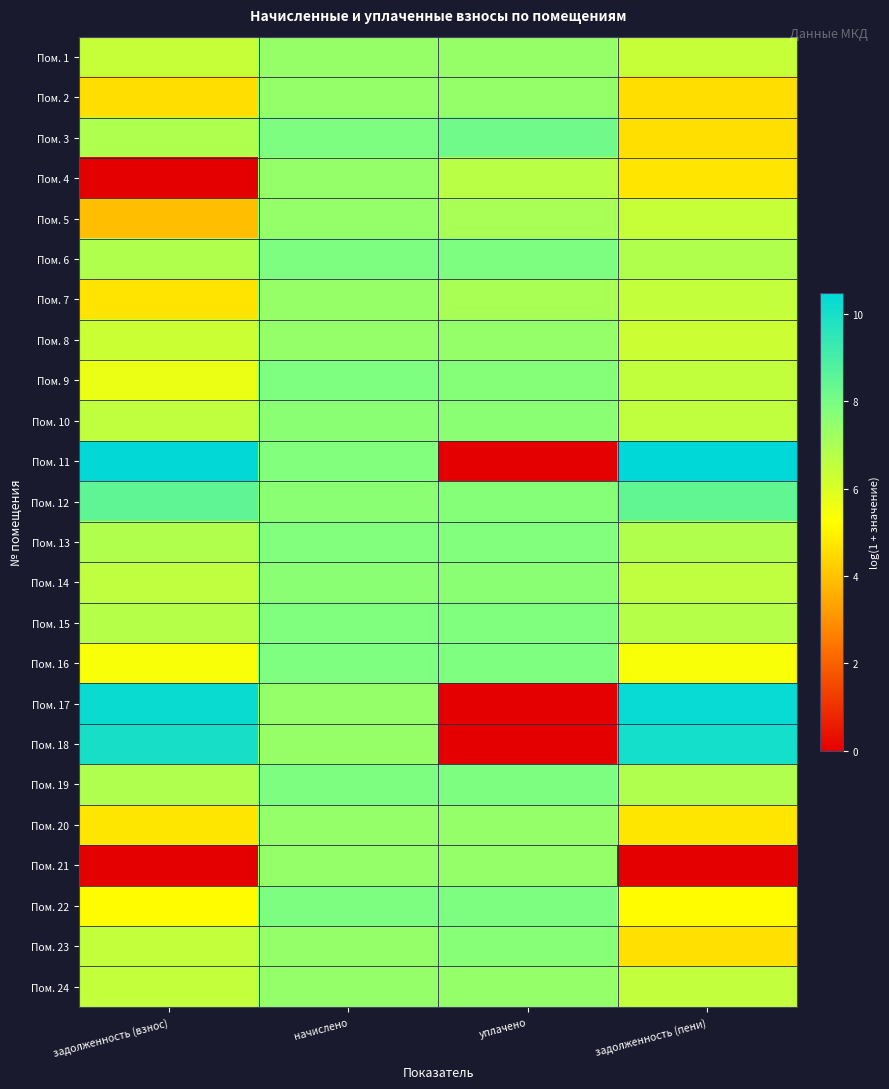

Reading left to right, list all the values displayed in this chart.

Пом. 1: задолженность (взнос)=6.4	начислено=7.4	уплачено=7.4	задолженность (пени)=6.4
Пом. 2: задолженность (взнос)=4.6	начислено=7.4	уплачено=7.4	задолженность (пени)=4.6
Пом. 3: задолженность (взнос)=6.9	начислено=7.9	уплачено=8.2	задолженность (пени)=4.6
Пом. 4: задолженность (взнос)=0.0	начислено=7.4	уплачено=6.7	задолженность (пени)=4.7
Пом. 5: задолженность (взнос)=3.9	начислено=7.4	уплачено=7.0	задолженность (пени)=6.4
Пом. 6: задолженность (взнос)=6.8	начислено=7.9	уплачено=7.9	задолженность (пени)=6.8
Пом. 7: задолженность (взнос)=4.7	начислено=7.4	уплачено=7.0	задолженность (пени)=6.5
Пом. 8: задолженность (взнос)=6.3	начислено=7.4	уплачено=7.4	задолженность (пени)=6.3
Пом. 9: задолженность (взнос)=5.7	начислено=7.9	уплачено=7.7	задолженность (пени)=6.5
Пом. 10: задолженность (взнос)=6.5	начислено=7.6	уплачено=7.6	задолженность (пени)=6.5
Пом. 11: задолженность (взнос)=10.4	начислено=7.8	уплачено=0.0	задолженность (пени)=10.5
Пом. 12: задолженность (взнос)=8.5	начислено=7.6	уплачено=7.7	задолженность (пени)=8.5
Пом. 13: задолженность (взнос)=6.8	начислено=7.8	уплачено=7.8	задолженность (пени)=6.8
Пом. 14: задолженность (взнос)=6.5	начислено=7.6	уплачено=7.6	задолженность (пени)=6.5
Пом. 15: задолженность (взнос)=6.7	начислено=7.8	уплачено=7.8	задолженность (пени)=6.7
Пом. 16: задолженность (взнос)=5.4	начислено=7.9	уплачено=7.9	задолженность (пени)=5.4
Пом. 17: задолженность (взнос)=10.3	начислено=7.4	уплачено=0.0	задолженность (пени)=10.3
Пом. 18: задолженность (взнос)=10.0	начислено=7.4	уплачено=0.0	задолженность (пени)=10.0
Пом. 19: задолженность (взнос)=6.9	начислено=7.9	уплачено=7.9	задолженность (пени)=6.9
Пом. 20: задолженность (взнос)=4.7	начислено=7.4	уплачено=7.4	задолженность (пени)=4.7
Пом. 21: задолженность (взнос)=0.0	начислено=7.4	уплачено=7.4	задолженность (пени)=0.0
Пом. 22: задолженность (взнос)=5.2	начислено=7.9	уплачено=7.9	задолженность (пени)=5.2
Пом. 23: задолженность (взнос)=6.5	начислено=7.4	уплачено=7.7	задолженность (пени)=4.6
Пом. 24: задолженность (взнос)=6.5	начислено=7.4	уплачено=7.4	задолженность (пени)=6.5